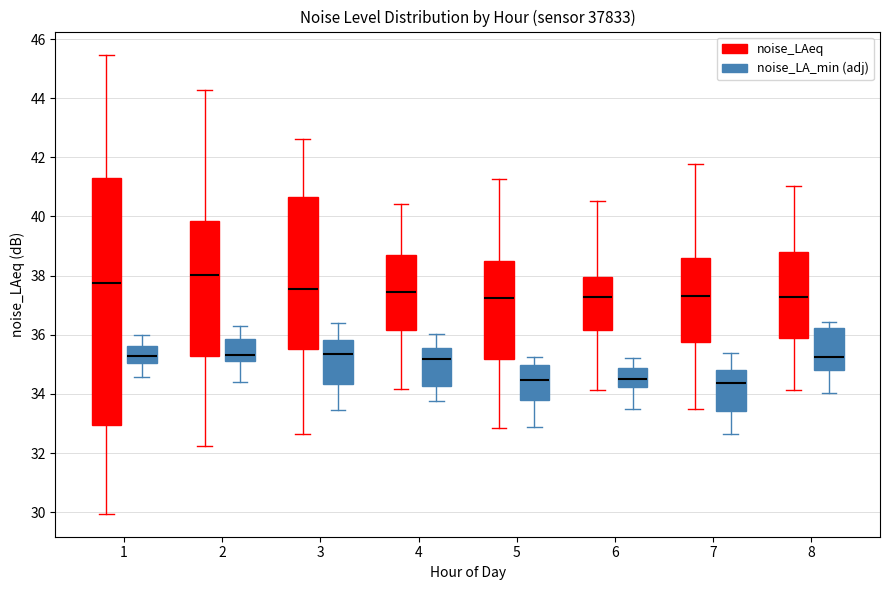

Where is the lower edge of the box for 8 (noise_LA_min (adj)) on the y-axis? The values are not printed on the chart, so give them approximately, as read against the axis.

34.8